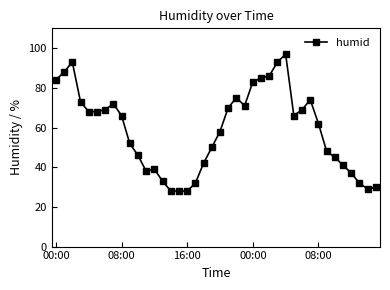

Reading left to right, transcribe all the data shown in this chart.

84	88	93	73	68	68	69	72	66	52	46	38	39	33	28	28	28	32	42	50	58	70	75	71	83	85	86	93	97	66	69	74	62	48	45	41	37	32	29	30